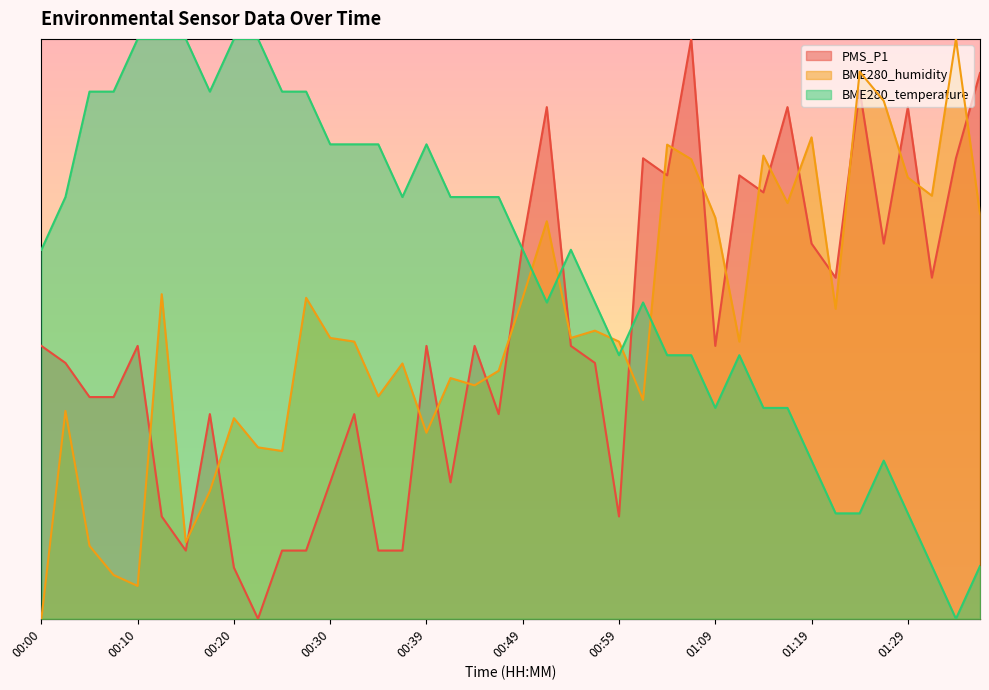

The value of PMS_P1 at 00:17 is 0.4. True or false?

True